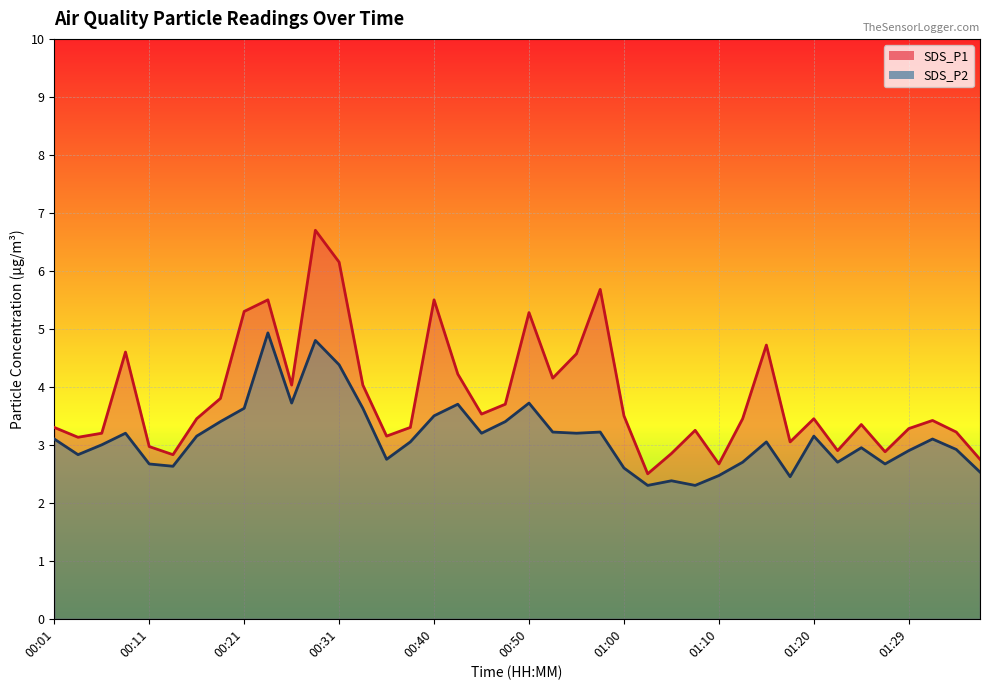

Reading left to right, transcribe all the data shown in this chart.

SDS_P1: 3.3	3.1	3.2	4.6	3.0	2.8	3.5	3.8	5.3	5.5	4.0	6.7	6.2	4.0	3.1	3.3	5.5	4.2	3.5	3.7	5.3	4.2	4.6	5.7	3.5	2.5	2.9	3.2	2.7	3.5	4.7	3.0	3.5	2.9	3.4	2.9	3.3	3.4	3.2	2.8
SDS_P2: 3.1	2.8	3.0	3.2	2.7	2.6	3.1	3.4	3.6	4.9	3.7	4.8	4.4	3.6	2.8	3.0	3.5	3.7	3.2	3.4	3.7	3.2	3.2	3.2	2.6	2.3	2.4	2.3	2.5	2.7	3.0	2.5	3.1	2.7	3.0	2.7	2.9	3.1	2.9	2.5